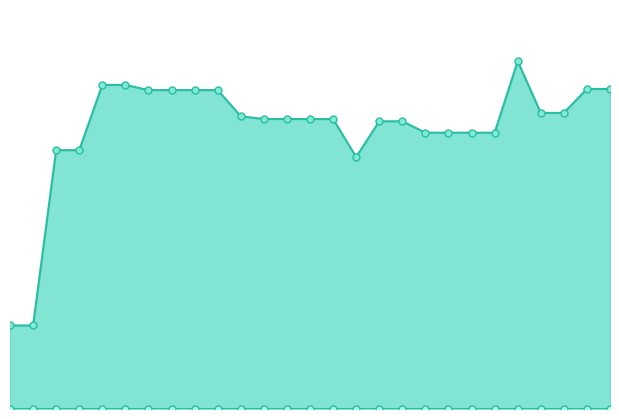

What is the sum of all values?

471520